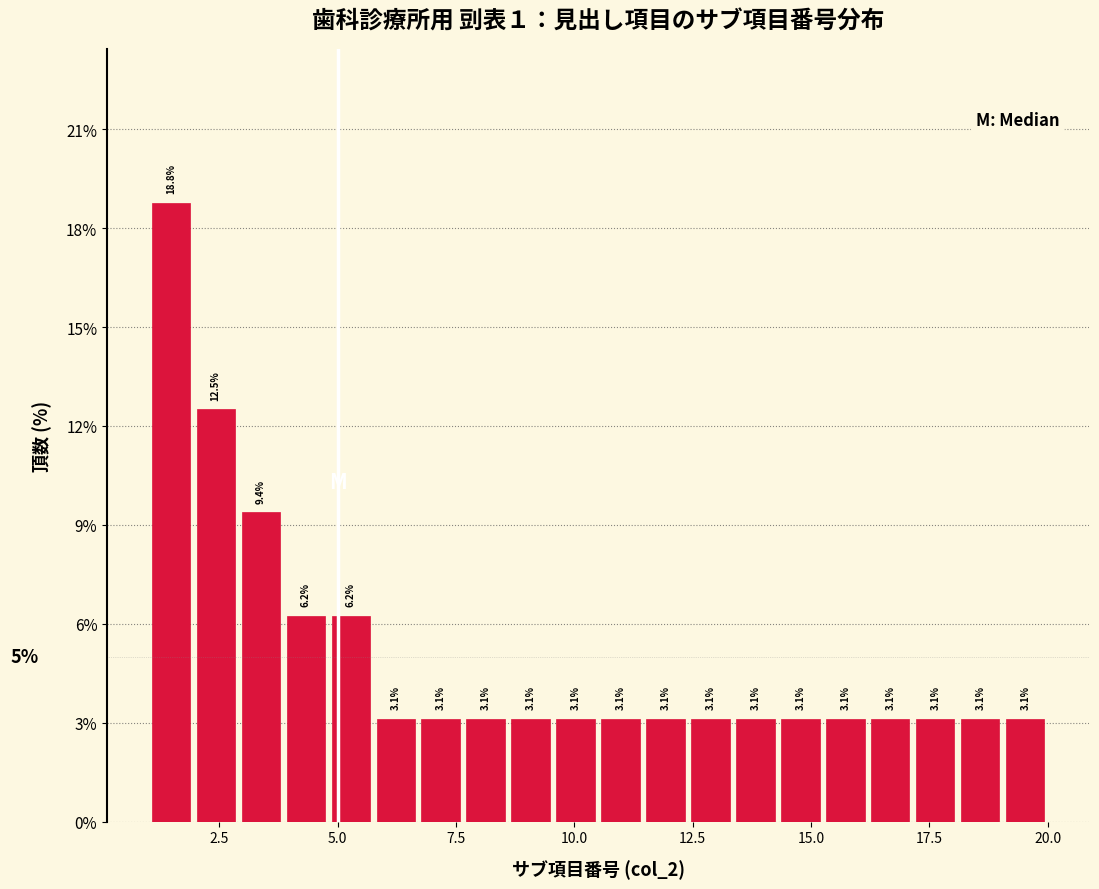

Around what value on the x-axis is the tallest bar? Give the approximate position of its centre, as read against the axis.

1.5